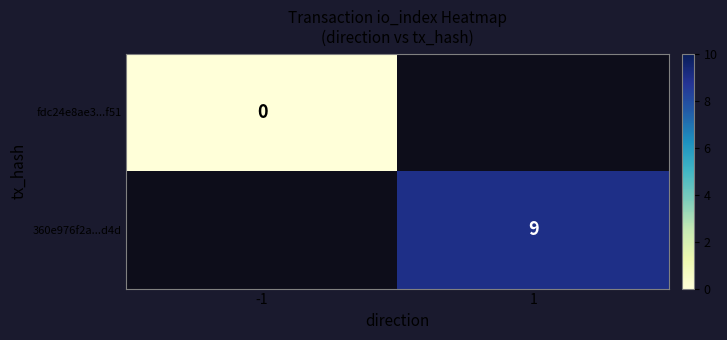

The value of 360e976f2a...d4d at 1 is 5. True or false?

False